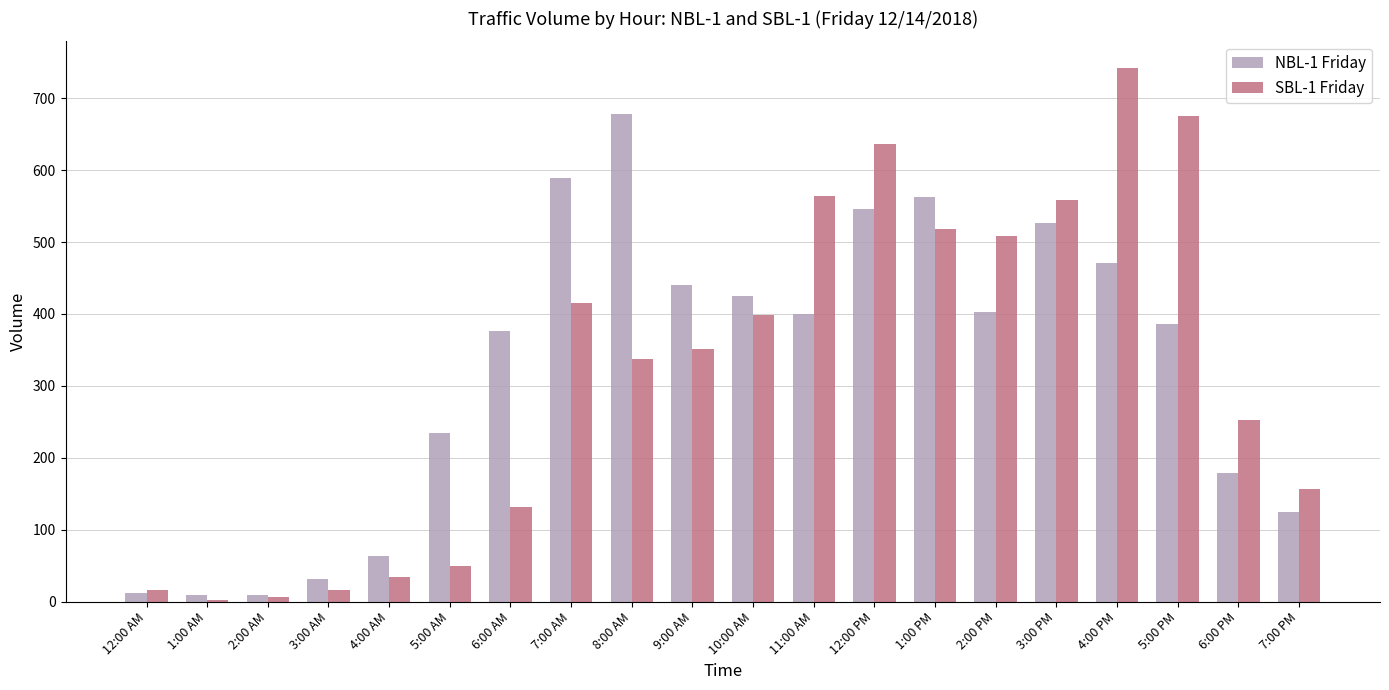

Which label corresponds to the largest value in the chart?

4:00 PM